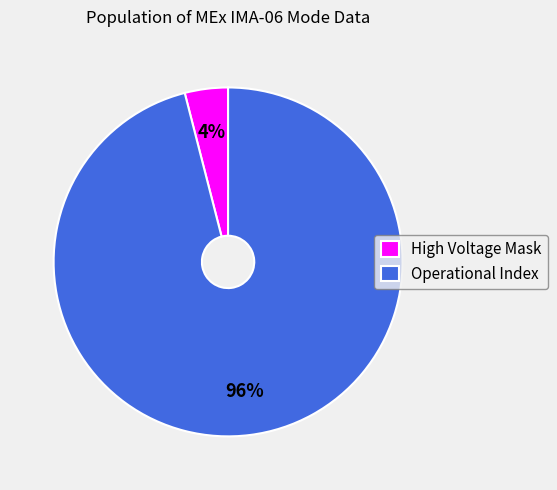

Which slice is the largest?

Operational Index